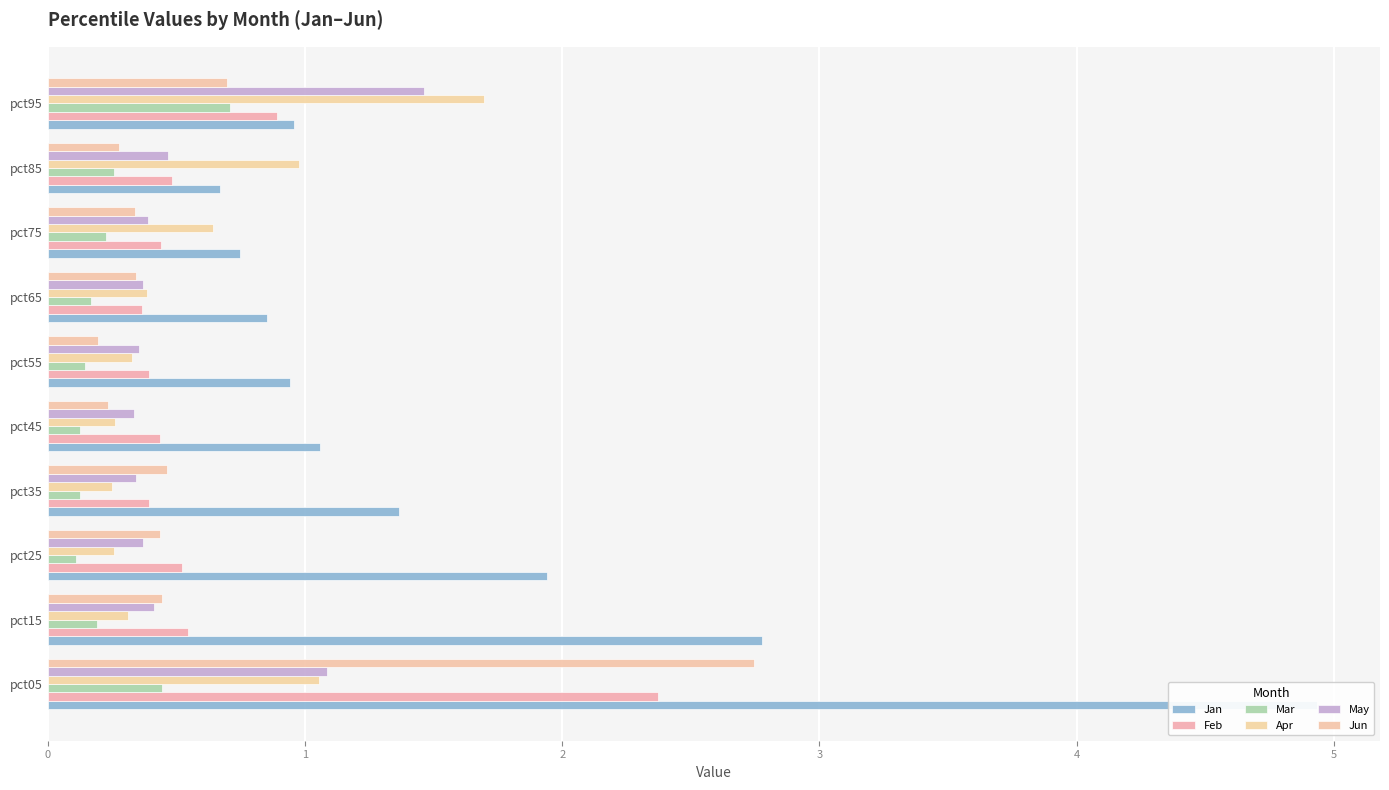

What are all the series names shown in the legend?

Jan, Feb, Mar, Apr, May, Jun